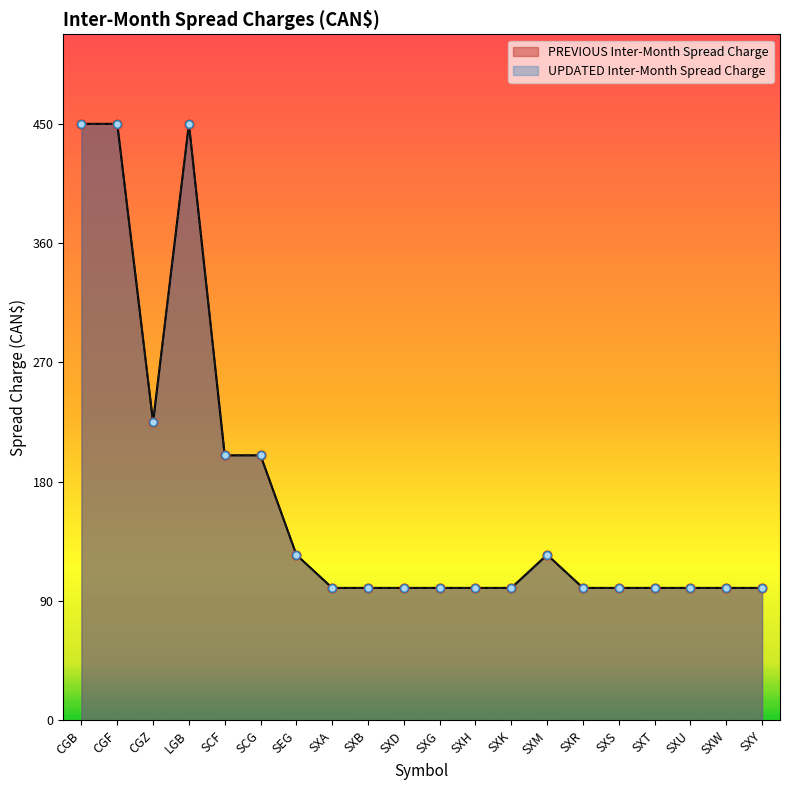

Which series has the largest total across all categories?

PREVIOUS Inter-Month Spread Charge